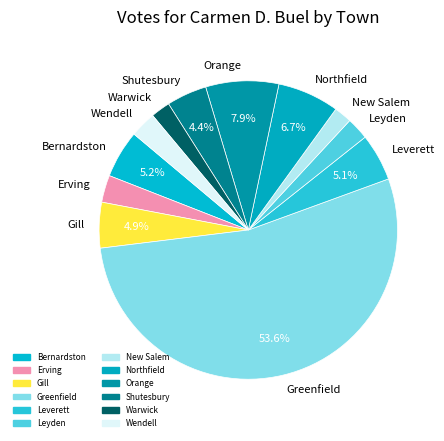

Which has a higher value, Leverett or Wendell?

Leverett